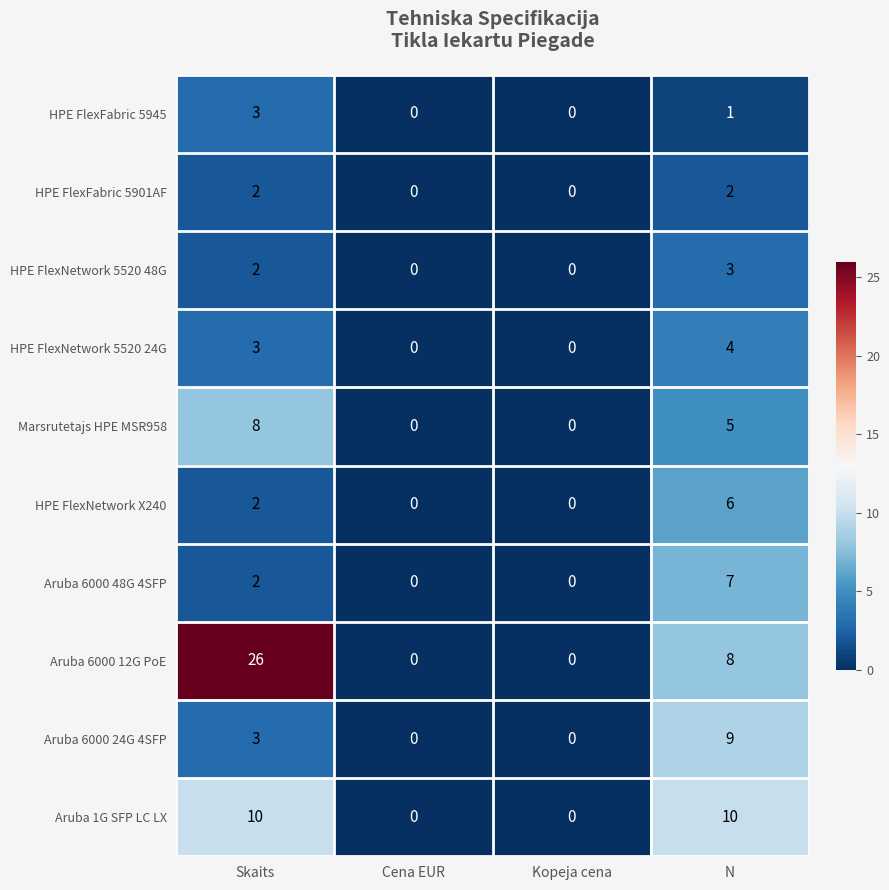

At how many categories does at least one series exceed 9?

2